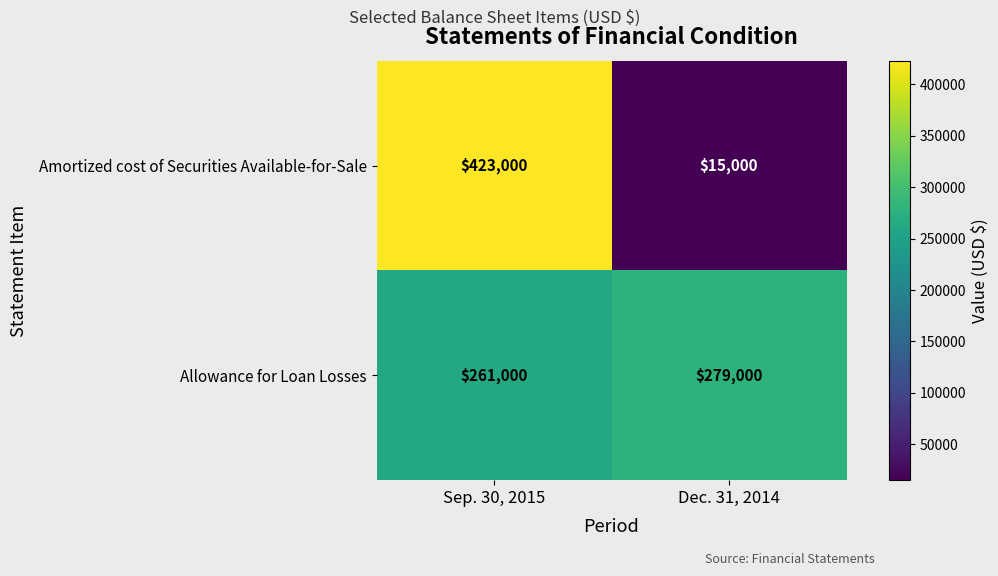

What is the sum of the Amortized cost of Securities Available-for-Sale values at Sep. 30, 2015 and Dec. 31, 2014?

438000